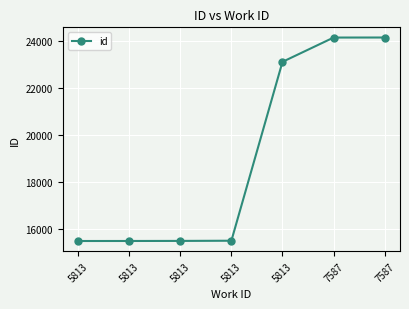

What is the minimum value shown in the chart?

15494